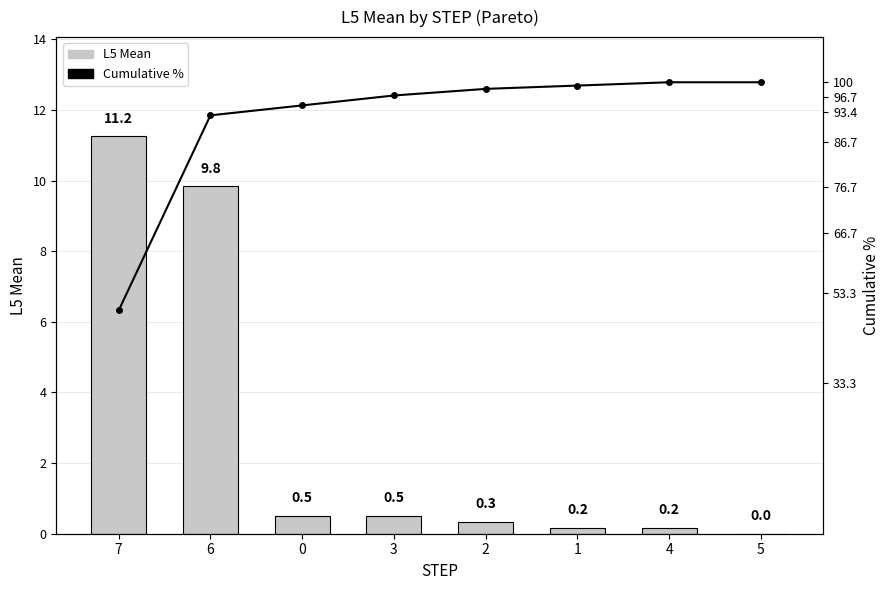

Between 5 and 3, which is larger?

3